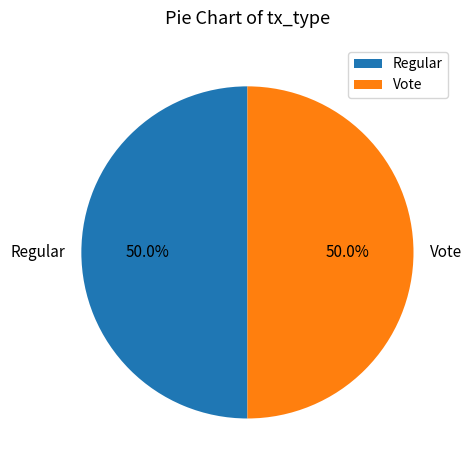

True or false: Vote accounts for 38% of the total.

False